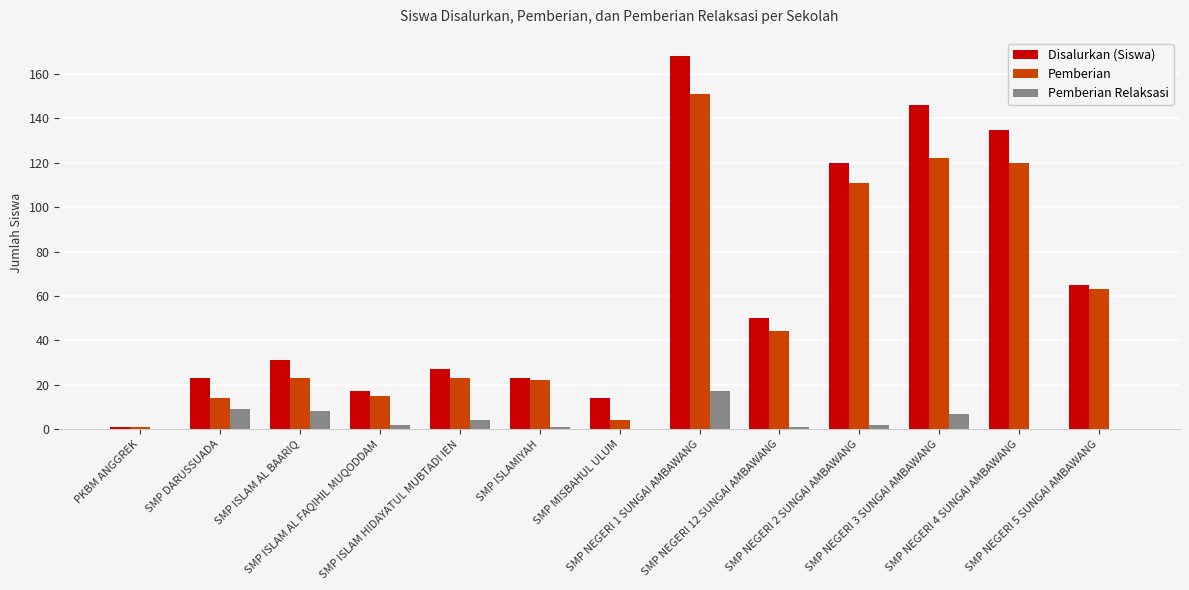

What is the sum of all Pemberian values?

713